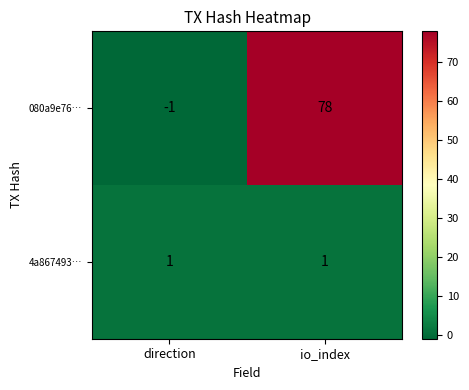

Between direction and io_index, which series saw the biggest shift?

080a9e76…